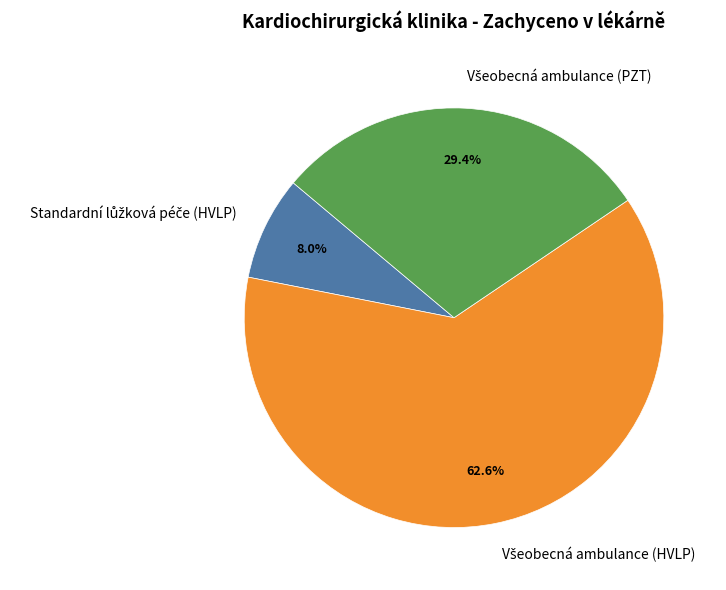

Does any single category account for the majority?

Yes